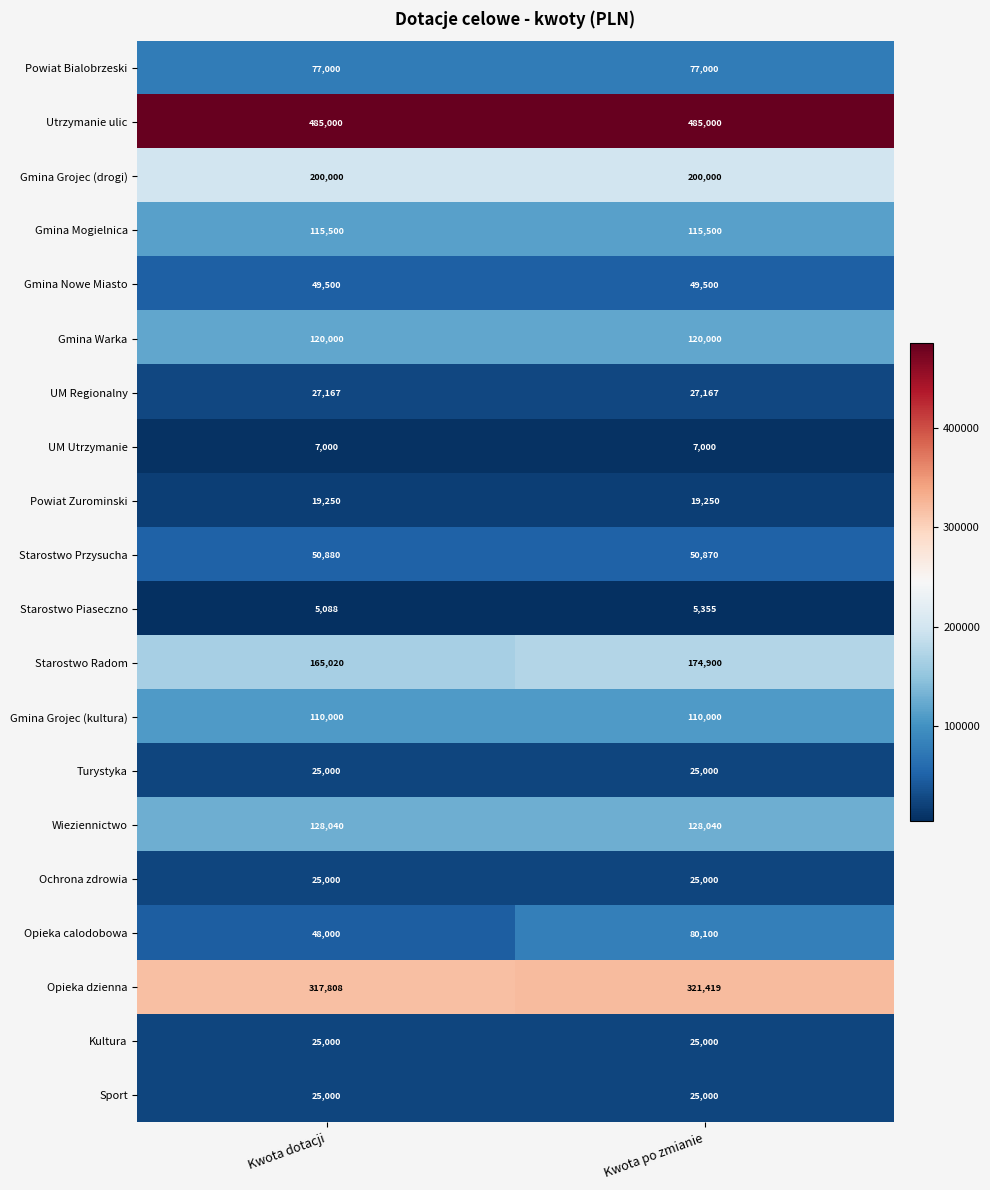

What is the total value across all series at Kwota dotacji?

2025253